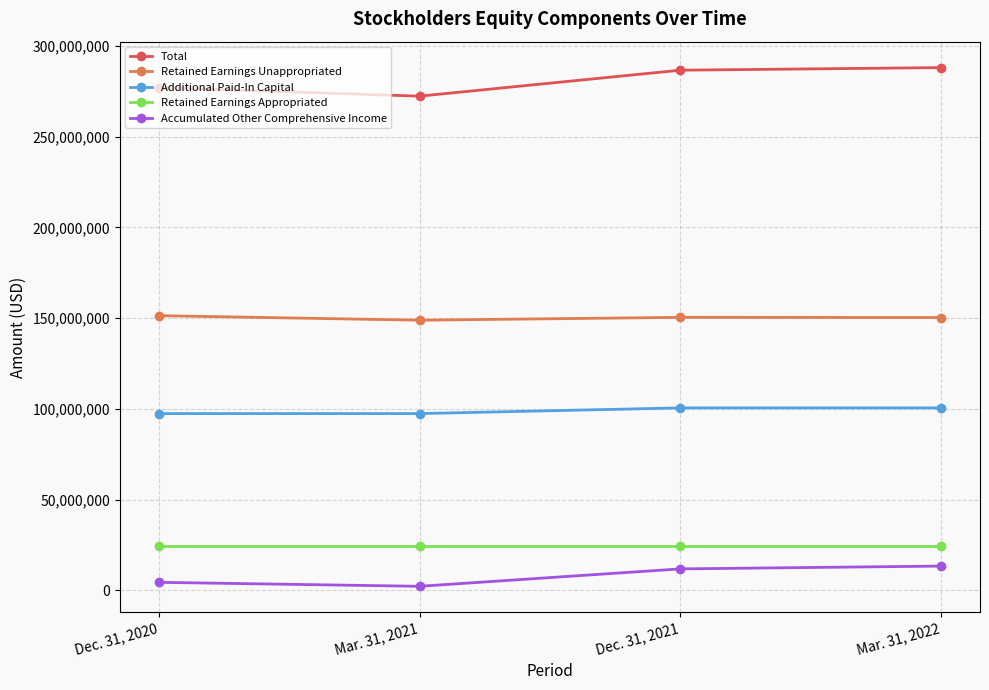

True or false: Total and Retained Earnings Appropriated intersect in this chart.

False